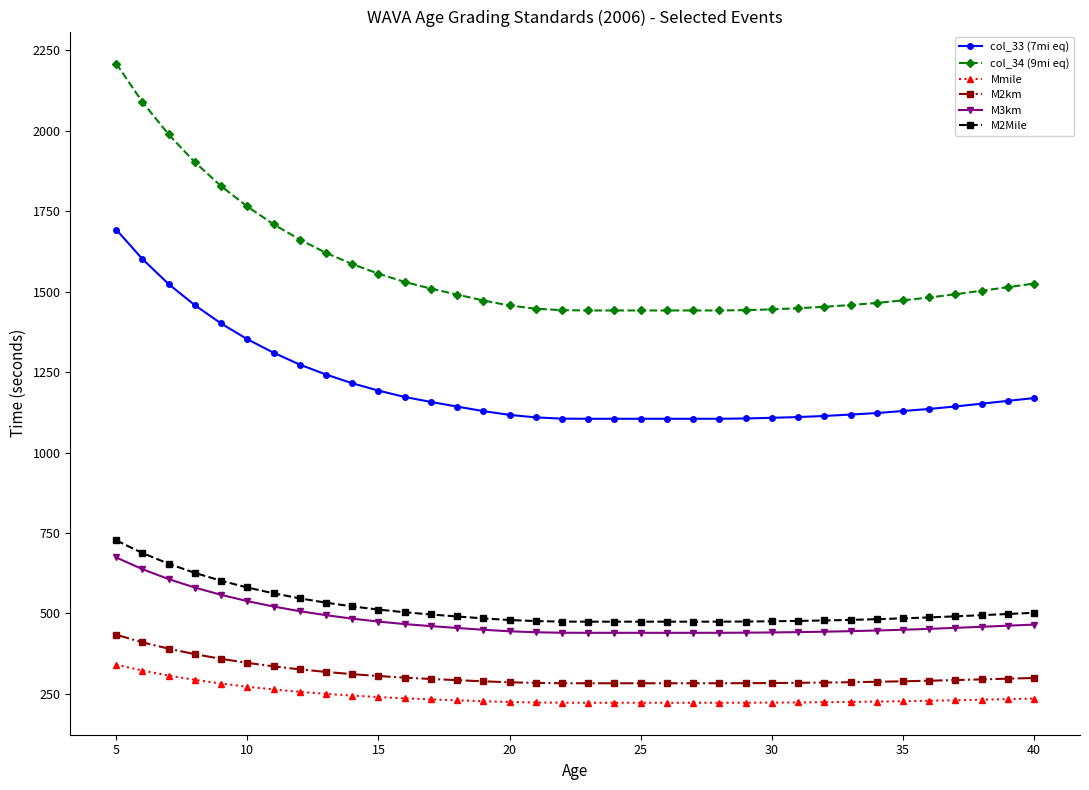

Which series has the widest spread of values?

col_34 (9mi eq)